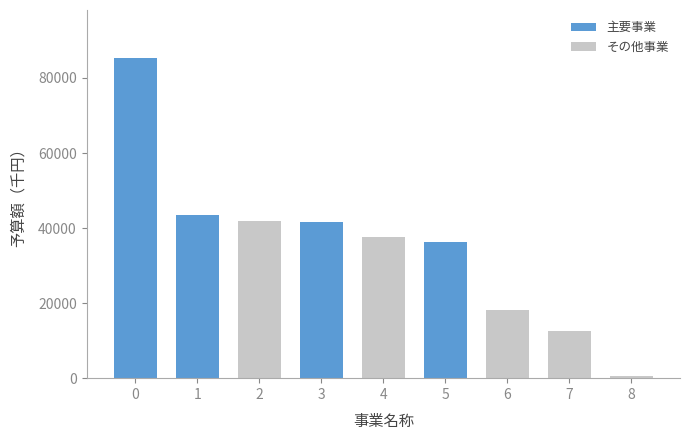

What is the ratio of the value at 6 to the value at 4?

0.5